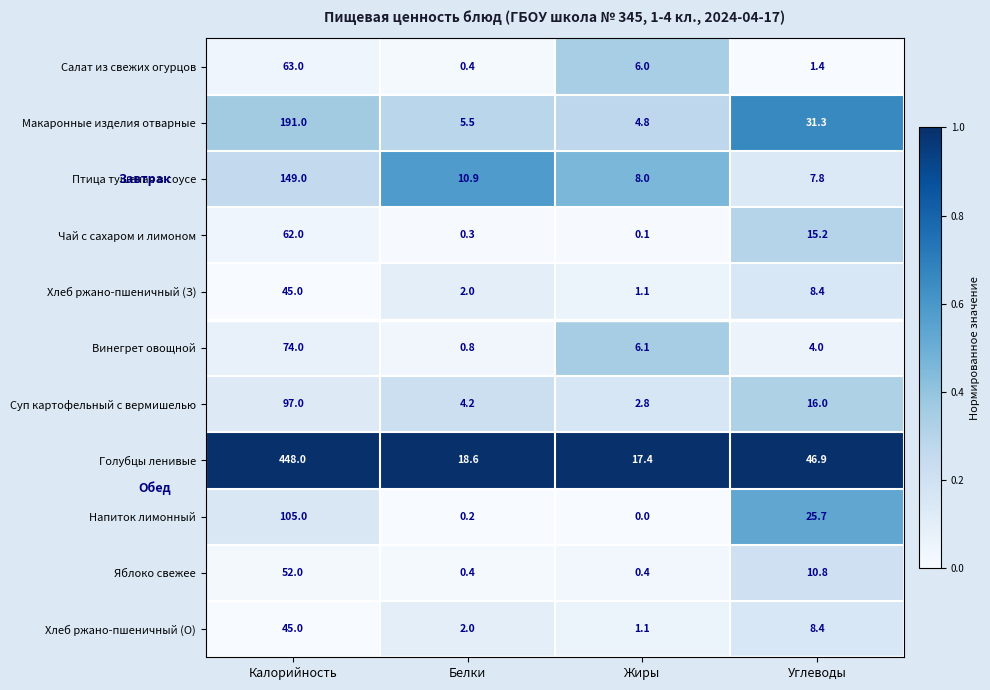

At which label does Птица тушеная в соусе reach its minimum?

Углеводы